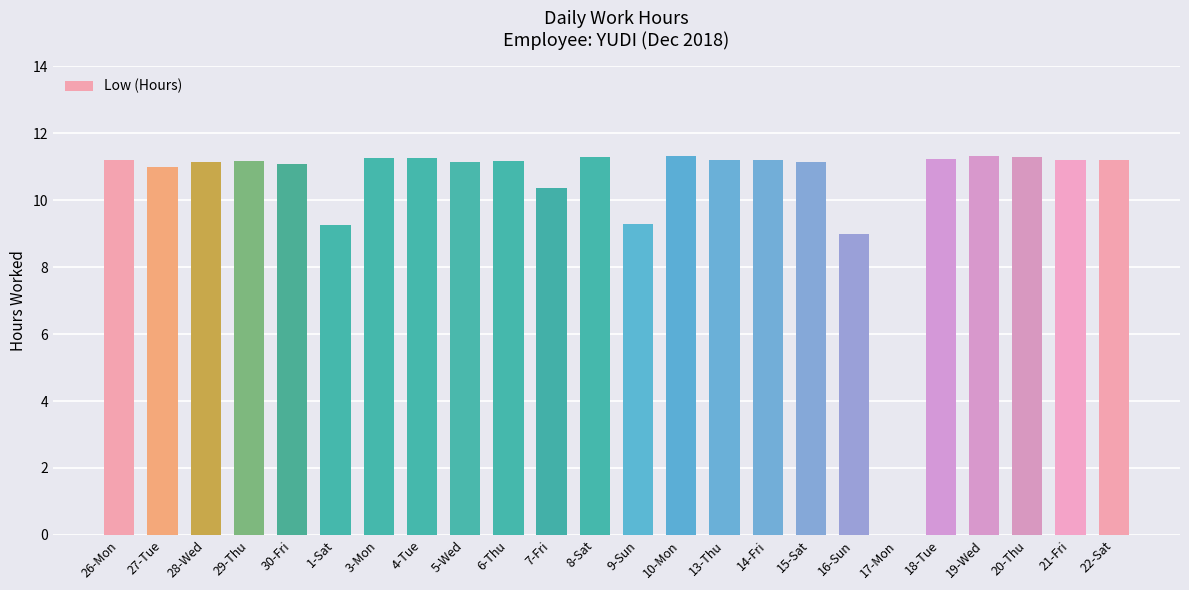

Count the number of data series in this chart.

1